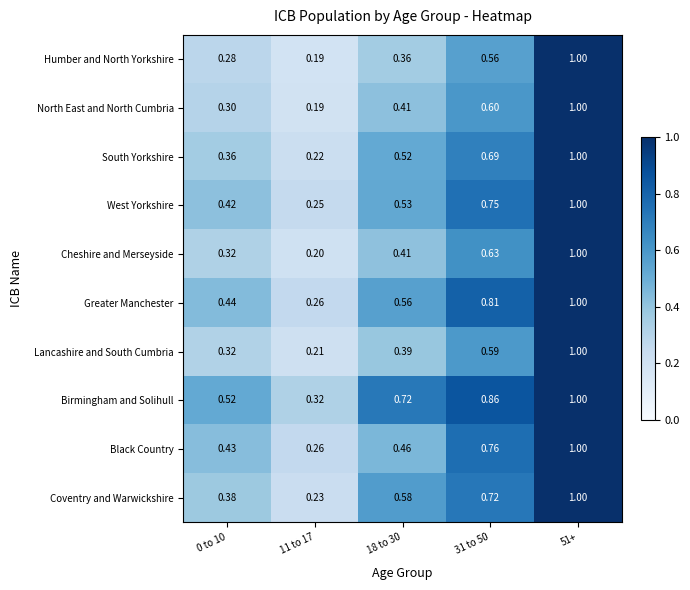

Between 0 to 10 and 11 to 17, which series saw the biggest shift?

Birmingham and Solihull